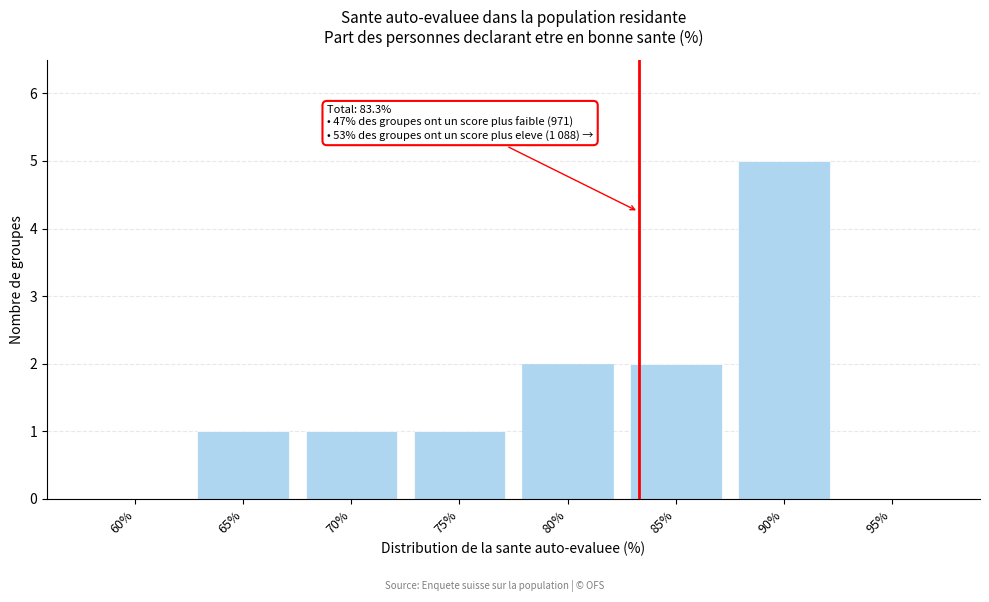

Reading left to right, transcribe all the data shown in this chart.

60%=0	65%=1	70%=1	75%=1	80%=2	85%=2	90%=5	95%=0